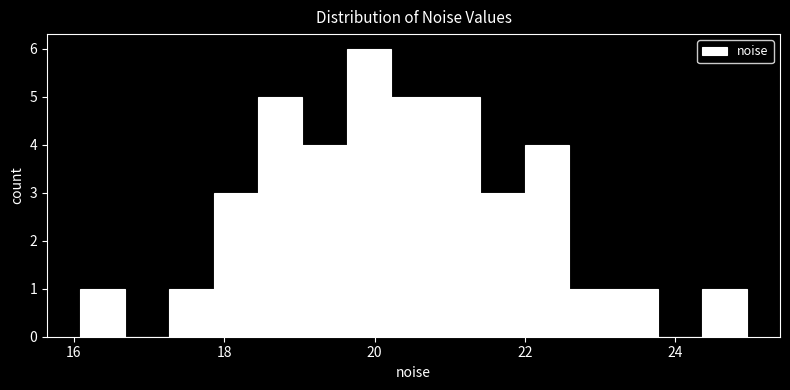

Read against the x-axis, roughly where is the centre of the tallest bar?

20.0